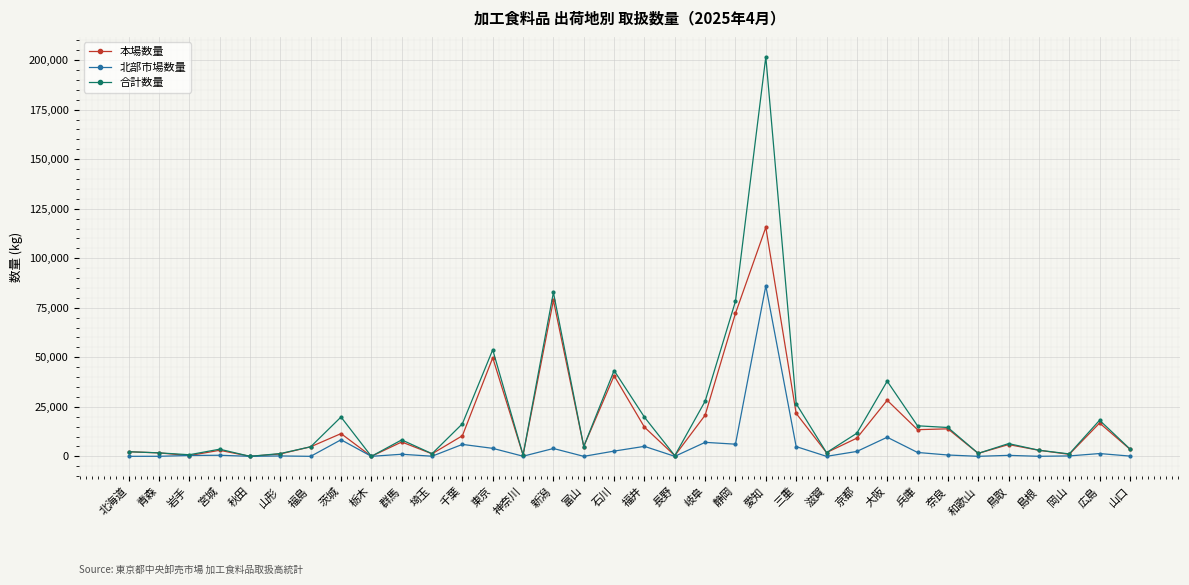

The value of 本場数量 at 新潟 is 78782. True or false?

True